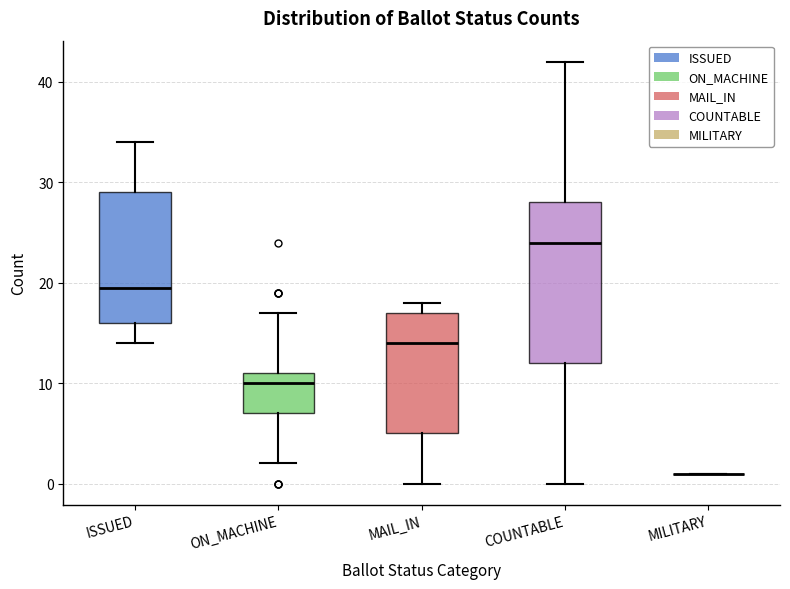

Where is the upper edge of the box for COUNTABLE on the y-axis? The values are not printed on the chart, so give them approximately, as read against the axis.

28